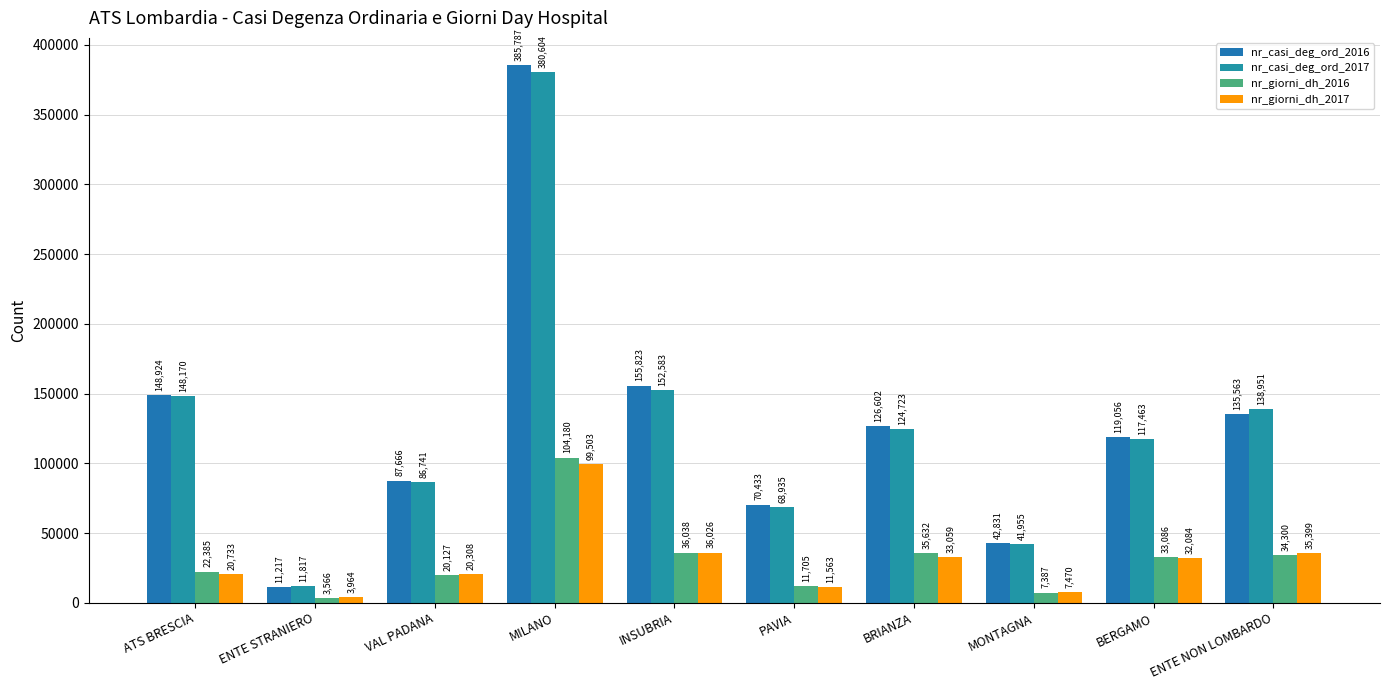

Which category has the lowest value across all series?

ENTE STRANIERO